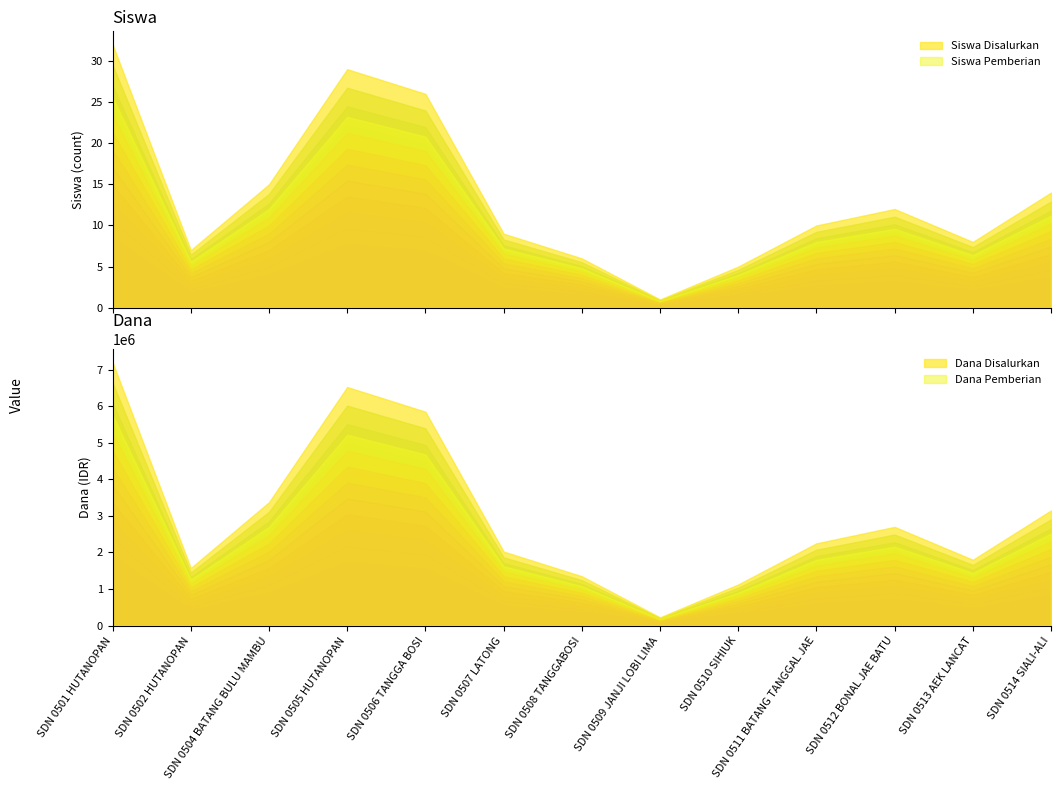

What position from the left is SD NEGERI 0506 TANGGA BOSI?

5